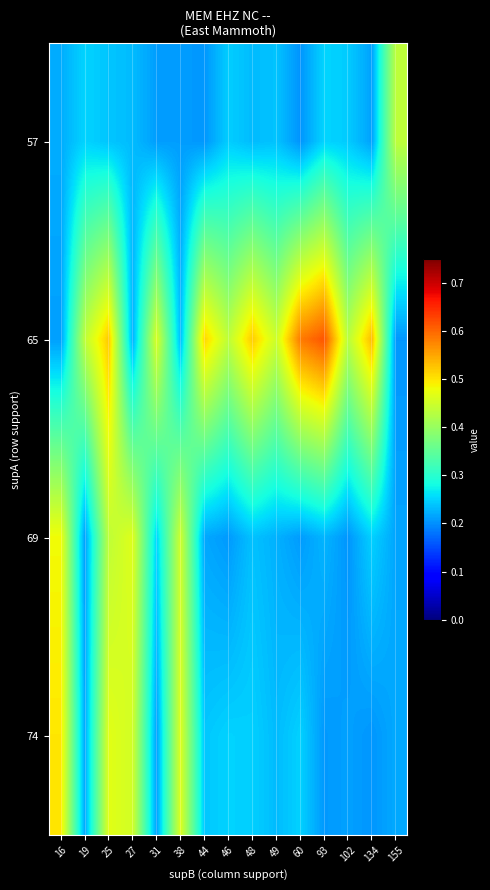

What is the greatest value displayed?

0.6